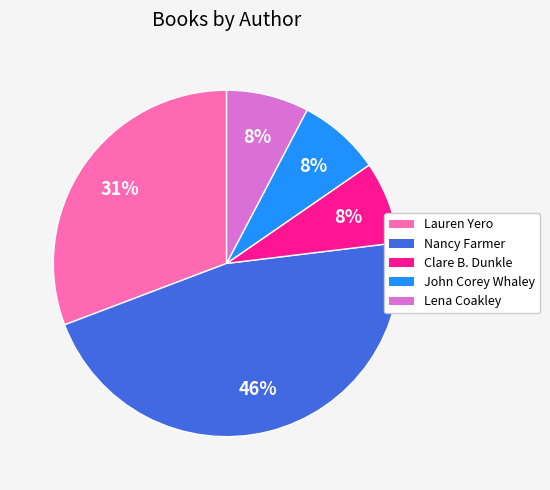

True or false: John Corey Whaley accounts for 17% of the total.

False